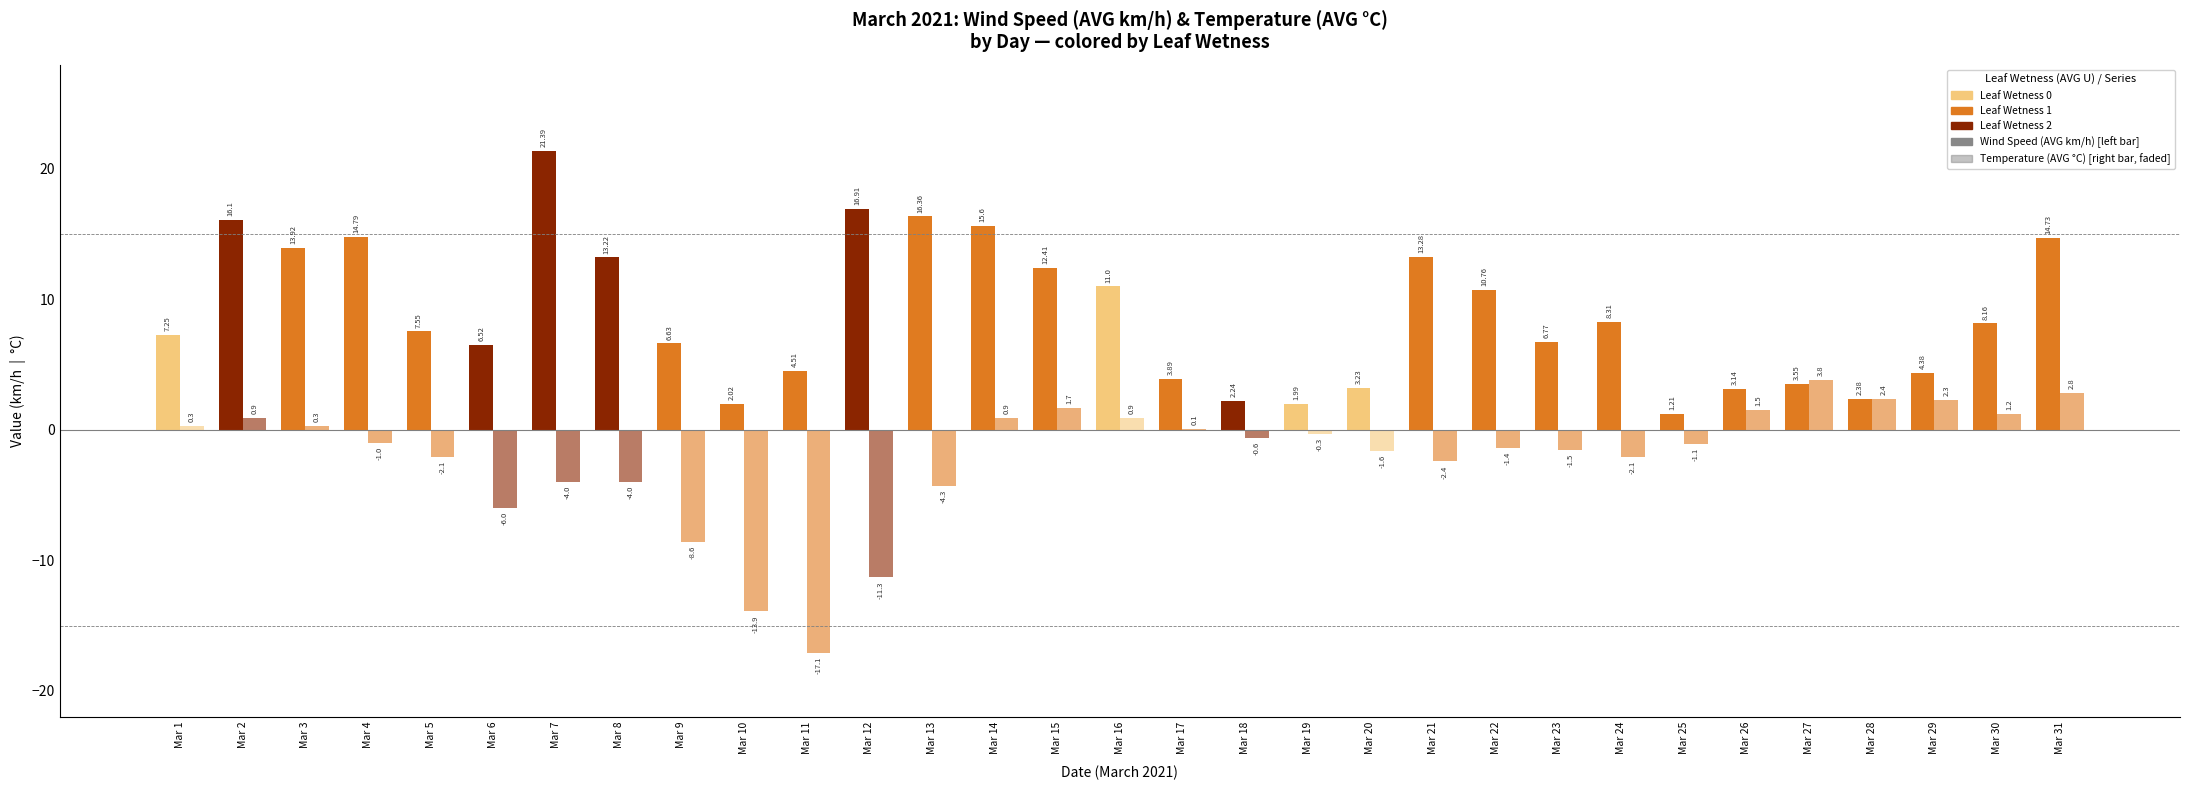

Rank the series at Mar 3 from lowest to highest value.

Temperature (AVG C), Wind Speed (AVG km/h)